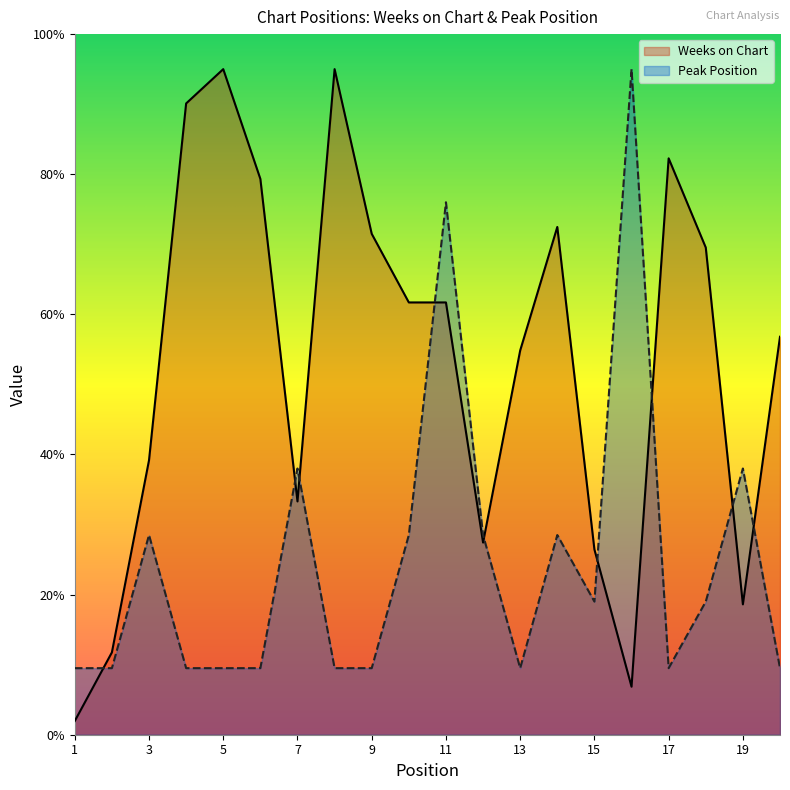

What is the minimum value shown in the chart?

2.0